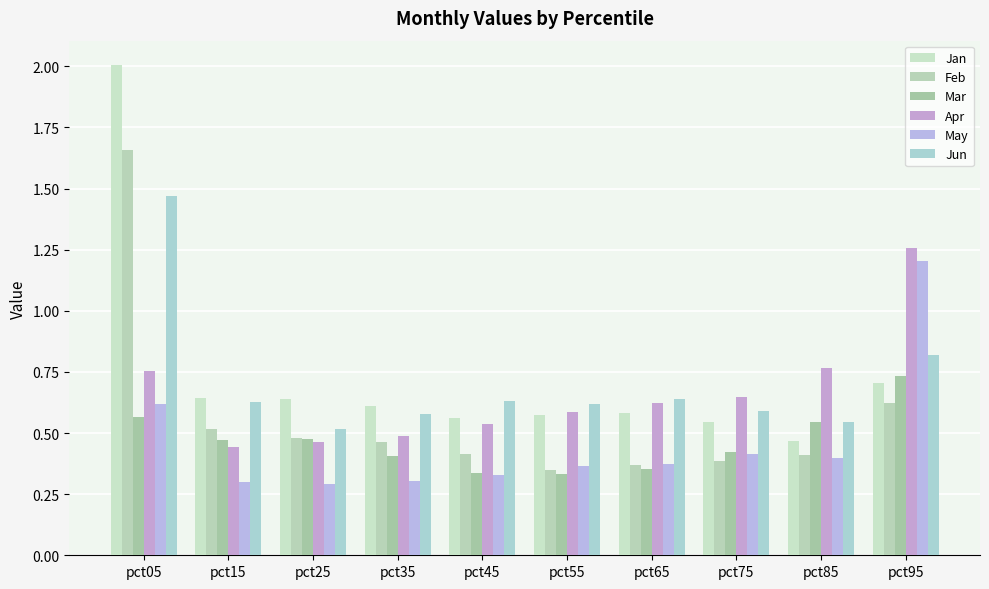

Is the value of Mar at pct65 greater than the value of Feb at pct45?

No